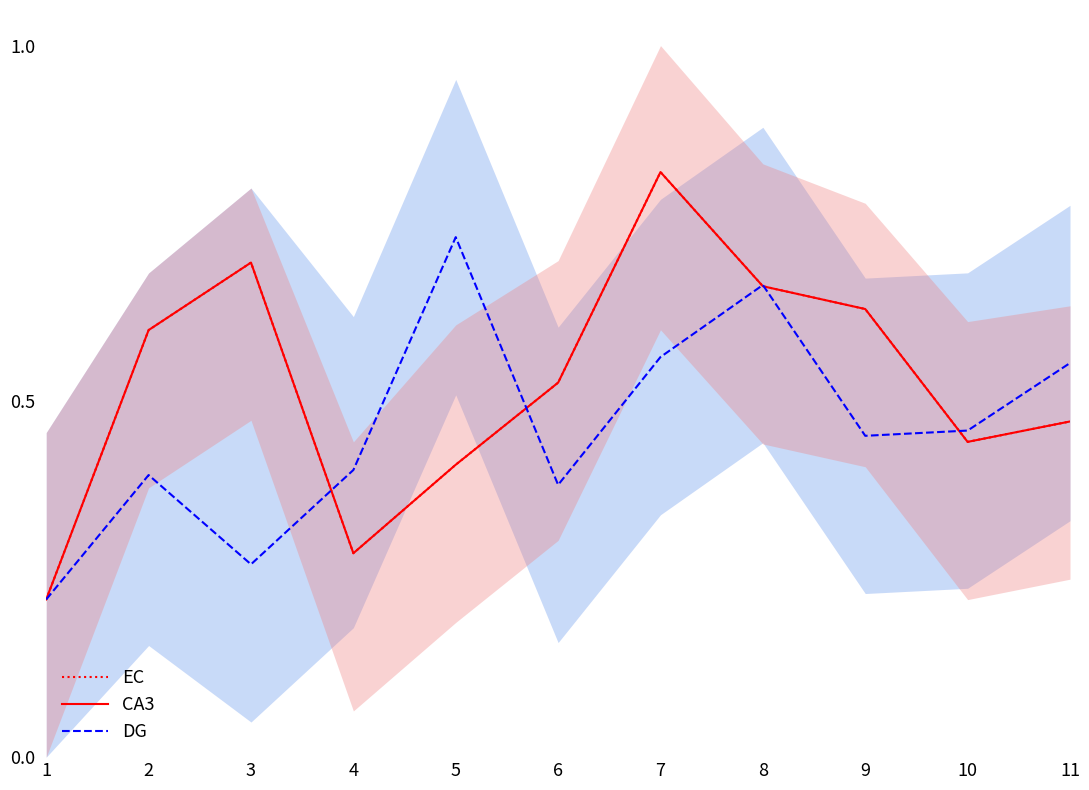

Reading left to right, what are all the values shown in this chart?

EC: 0.2	0.6	0.7	0.3	0.4	0.5	0.8	0.7	0.6	0.4	0.5
CA3: 0.2	0.6	0.7	0.3	0.4	0.5	0.8	0.7	0.6	0.4	0.5
DG: 0.2	0.4	0.3	0.4	0.7	0.4	0.6	0.7	0.5	0.5	0.6